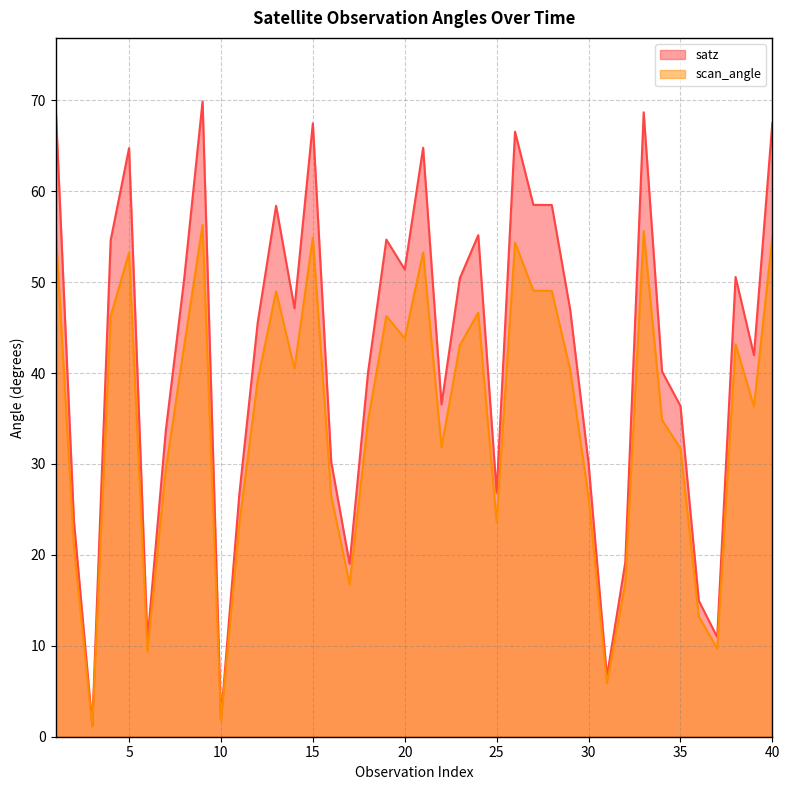

Rank the series by their maximum value, from lowest to highest.

scan_angle, satz